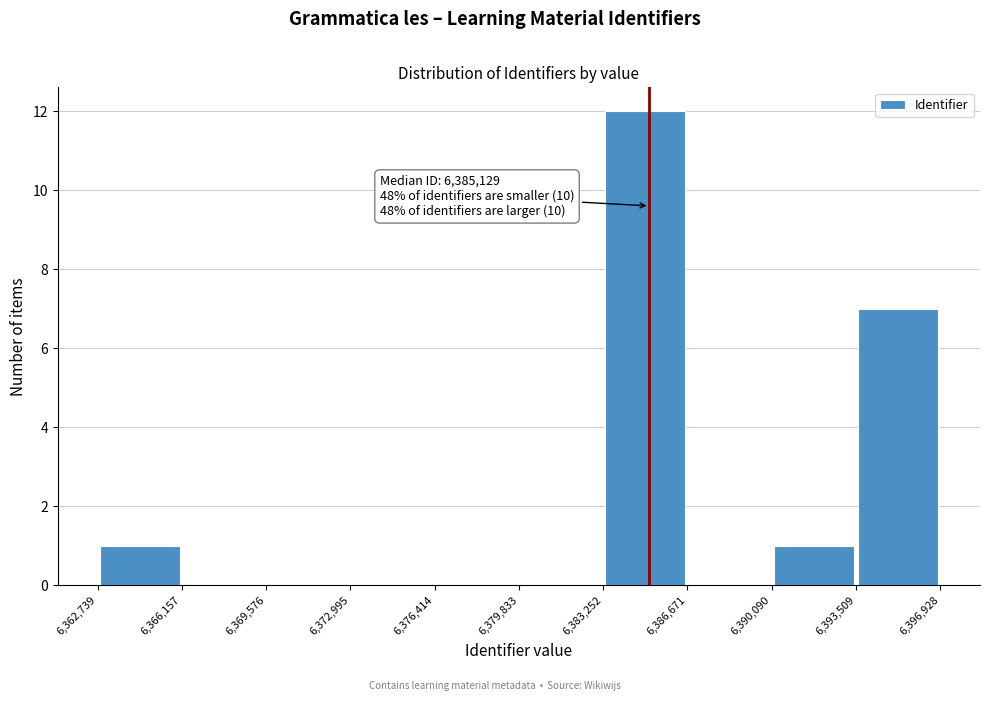

Over which range of the x-axis is the bar tallest?

6,383,252 to 6,386,671